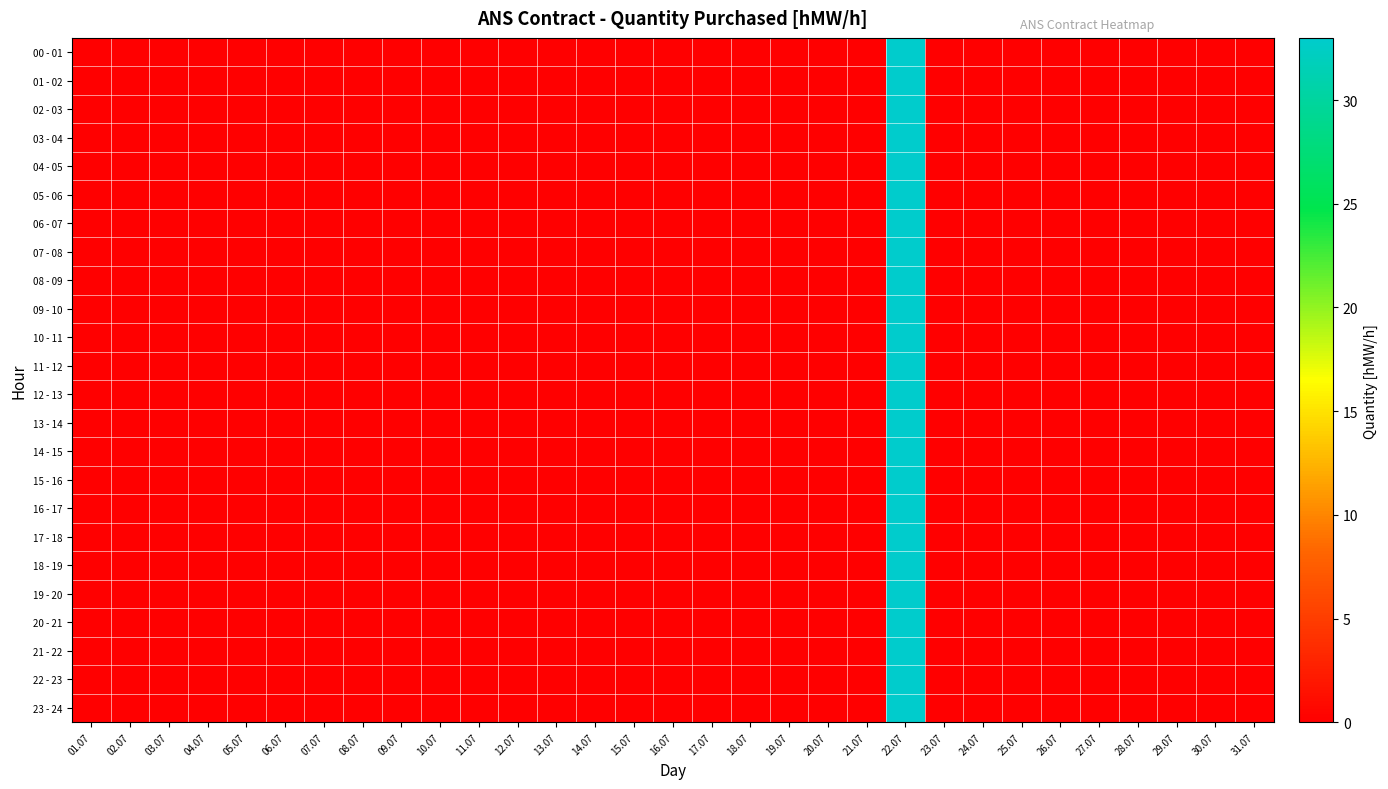

At which category is the sum across all series the highest?

22.07